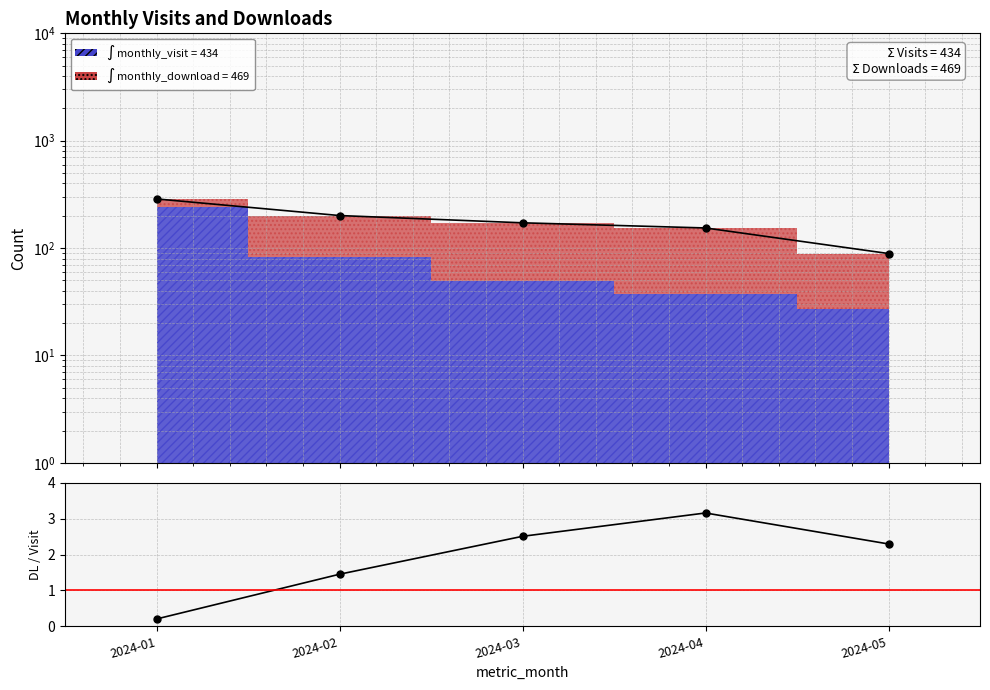

Is this an area chart (filled region under the line)?

No